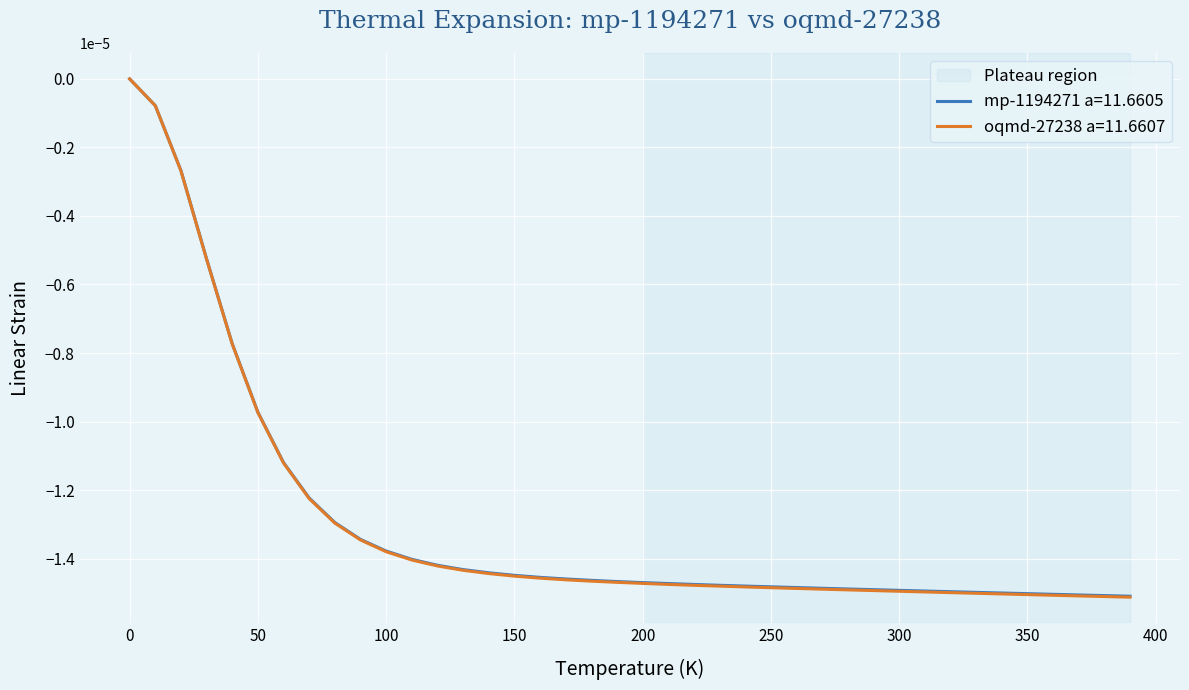

Which series has the largest range (max minus min)?

oqmd-27238 a=11.6607